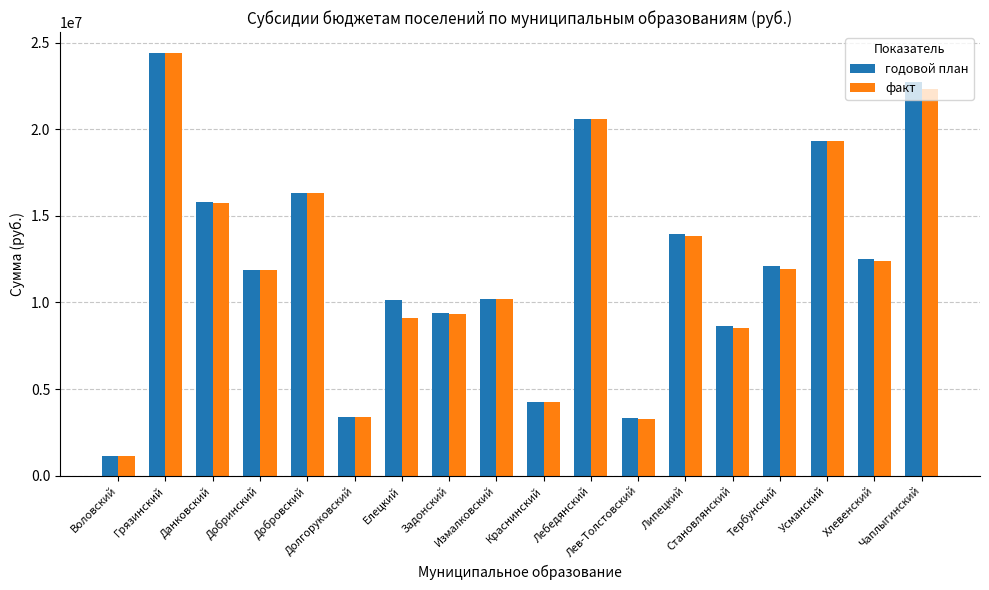

At which category is the sum across all series the highest?

Грязинский